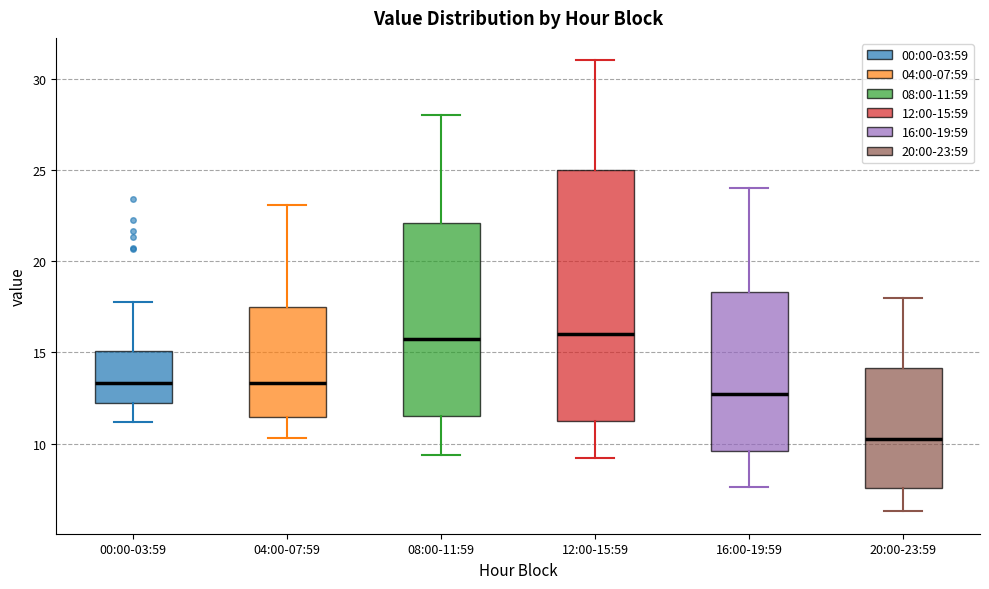

Where does the median line of the box for 20:00-23:59 sit on the y-axis? The values are not printed on the chart, so give them approximately, as read against the axis.

10.5